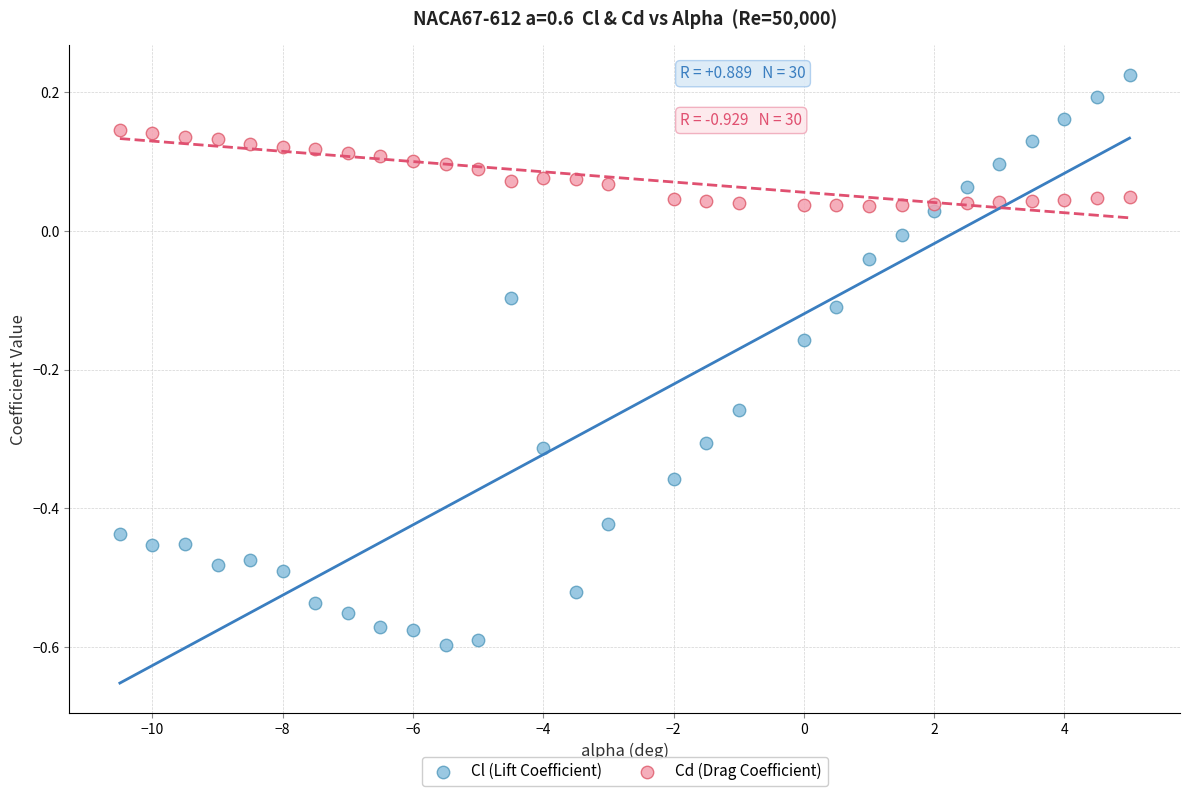

Which series contains the highest Y value?

Cl (Lift Coefficient)